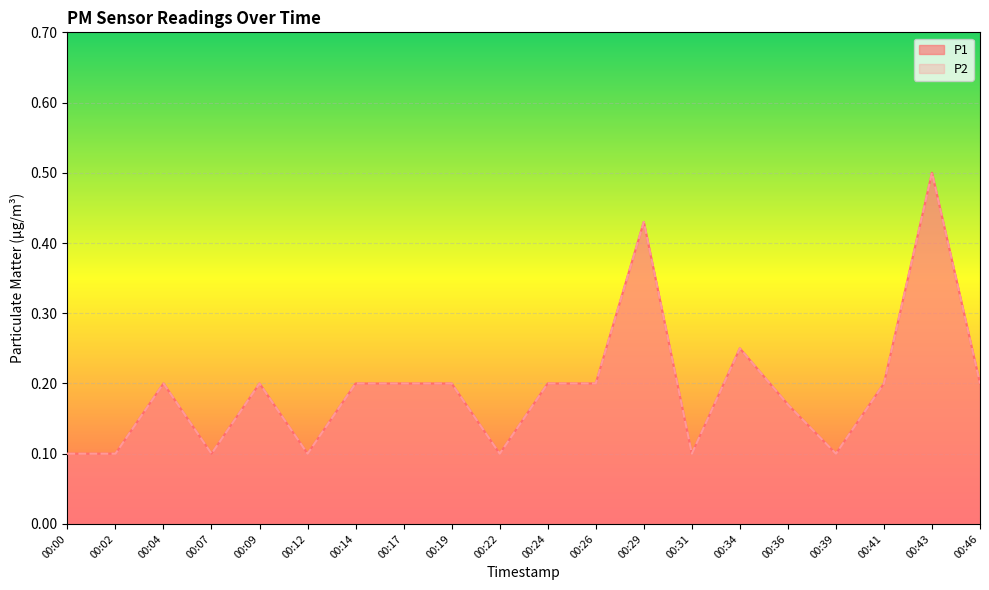

True or false: P2 and P1 cross at least once.

False